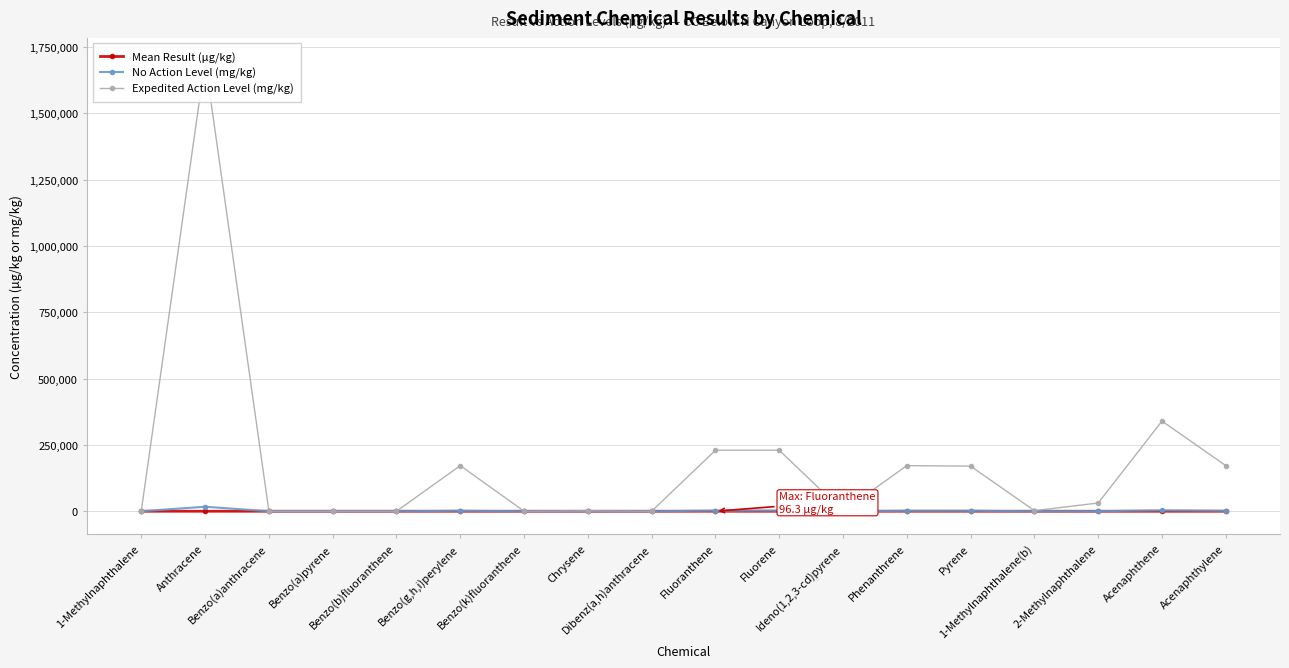

True or false: Expedited Action Level (mg/kg) and No Action Level (mg/kg) intersect in this chart.

False